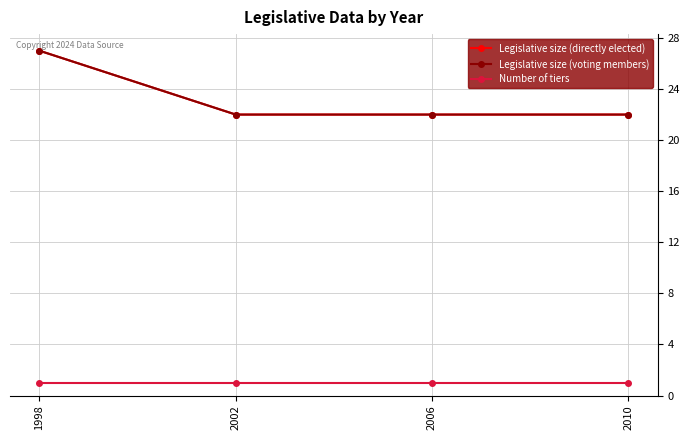

Is this an area chart (filled region under the line)?

No